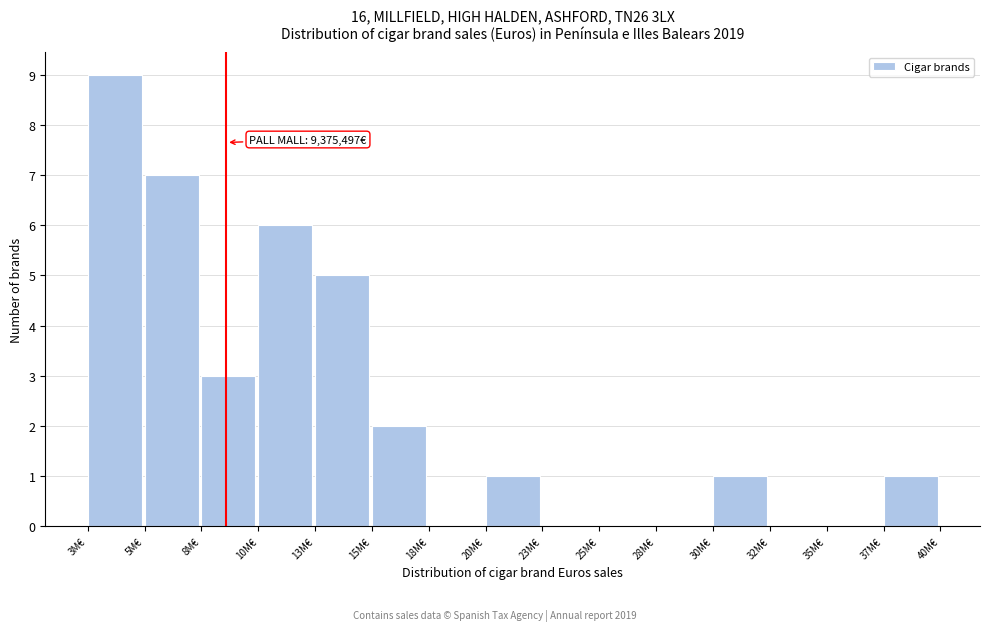

Reading left to right, what are all the values shown in this chart?

3M€=9	5M€=7	8M€=3	10M€=6	13M€=5	15M€=2	18M€=0	20M€=1	23M€=0	25M€=0	28M€=0	30M€=1	32M€=0	35M€=0	37M€=1